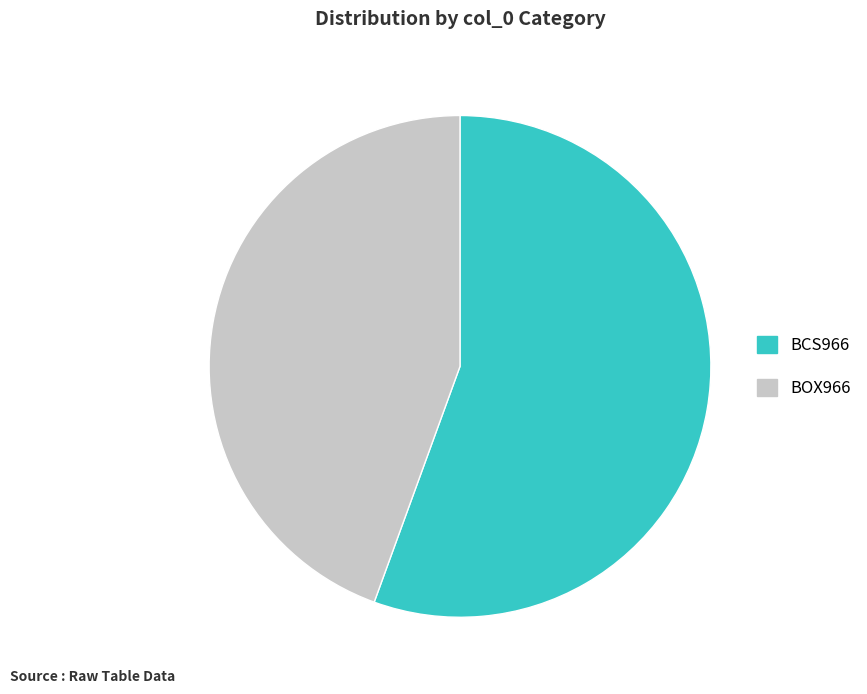

Do BOX966 and BCS966 together represent more than half of the pie?

Yes